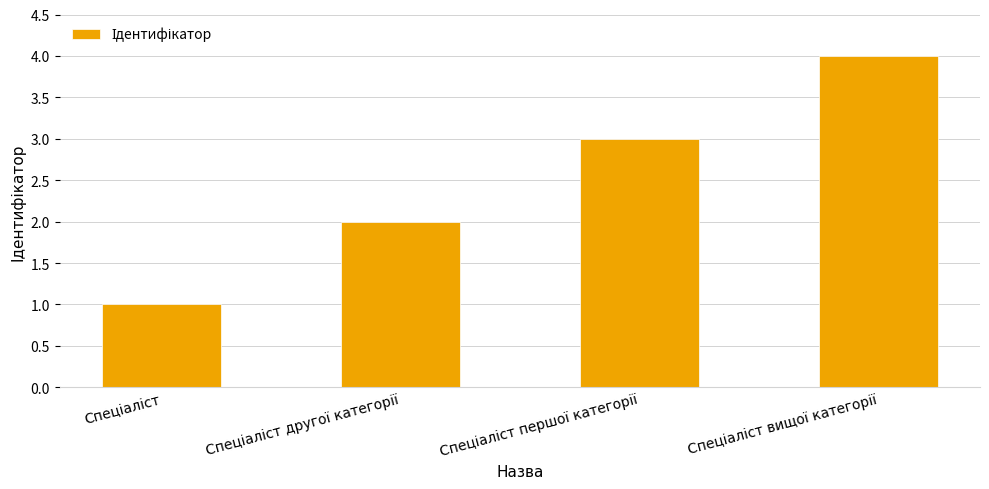

What is the sum of all values?

10